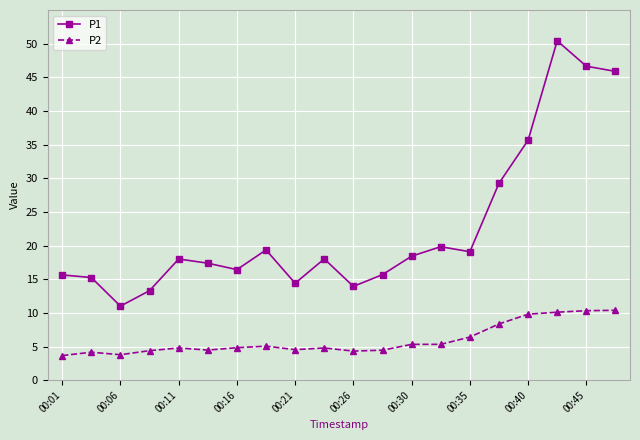

True or false: P2 has more than 2 points higher than both neighbors.

True